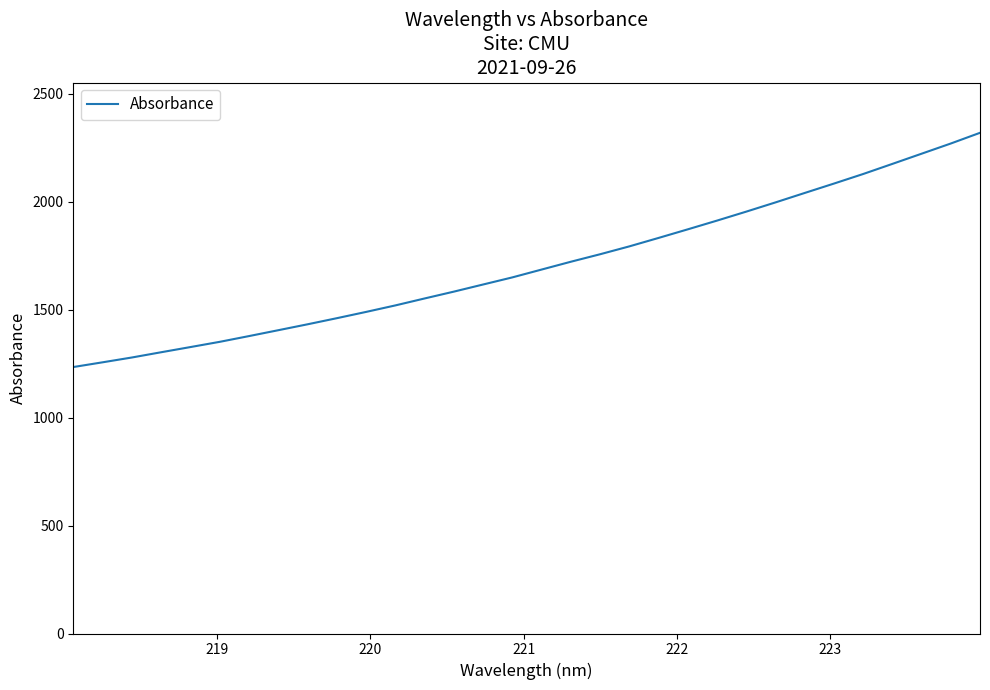

What is the sum of all values?

54606.1